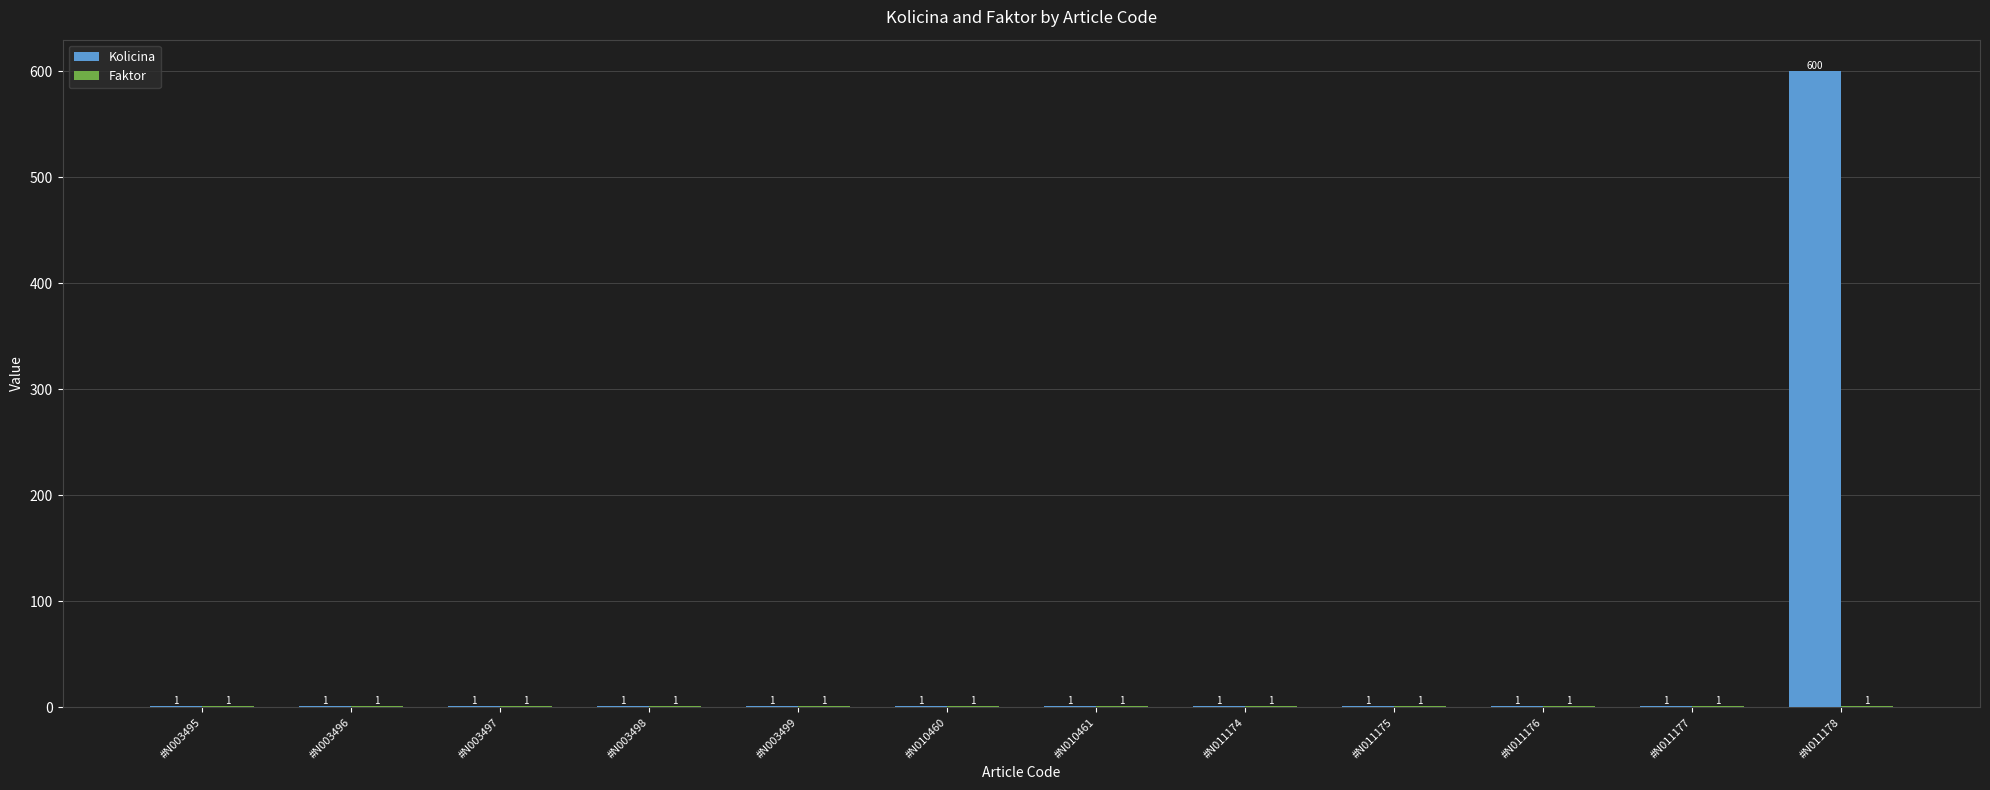

Which series has the largest total across all categories?

Kolicina